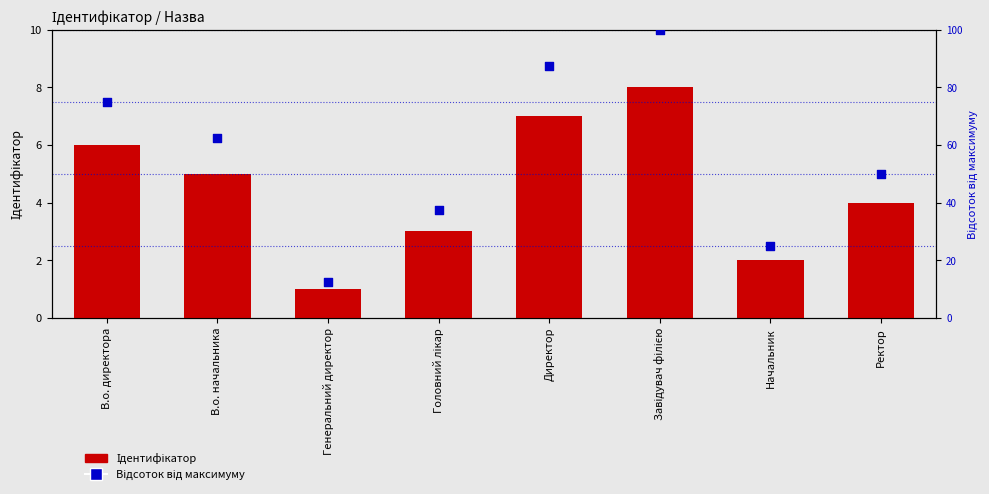

Which series reaches the minimum Y coordinate?

Ідентифікатор